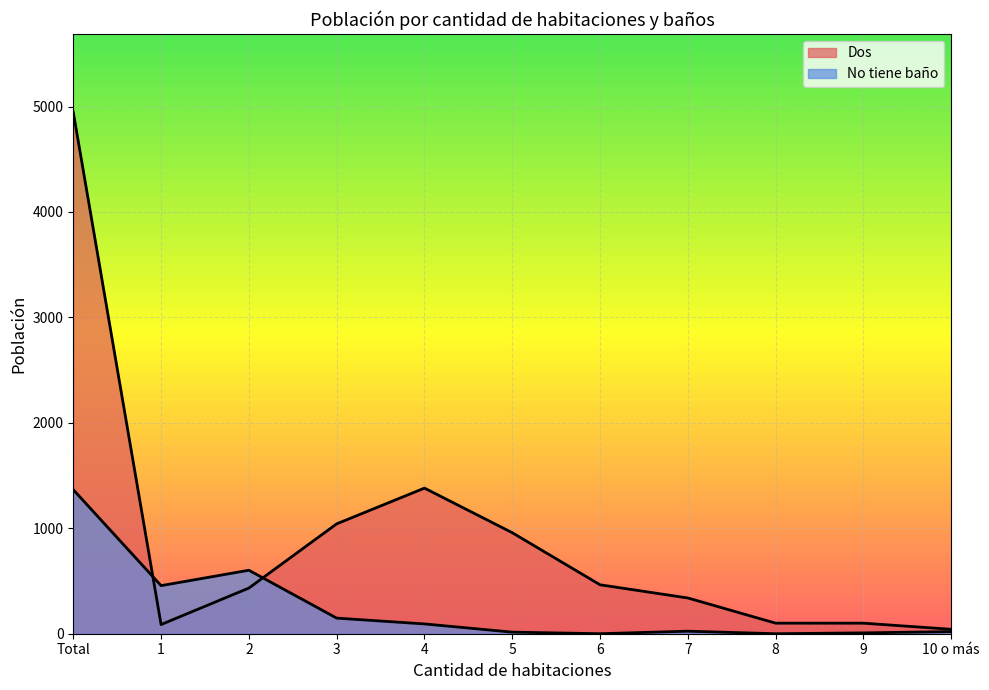

What position from the left is 4?

5